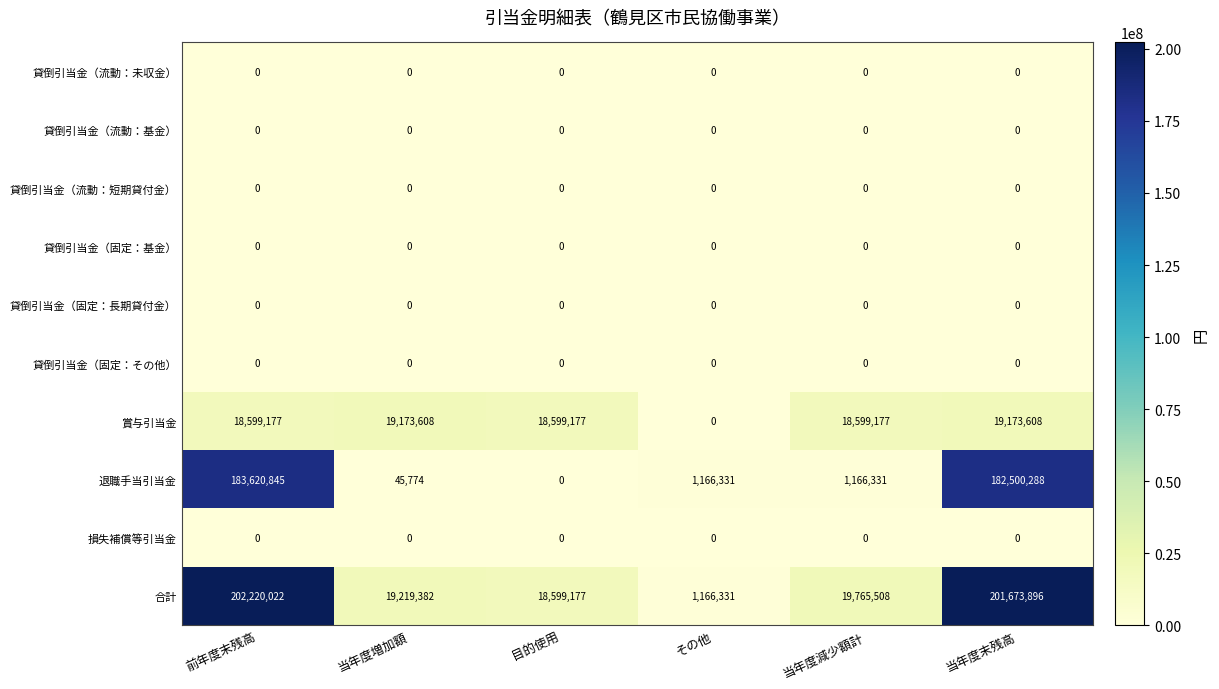

What is the average value of the 合計 series?

77107386